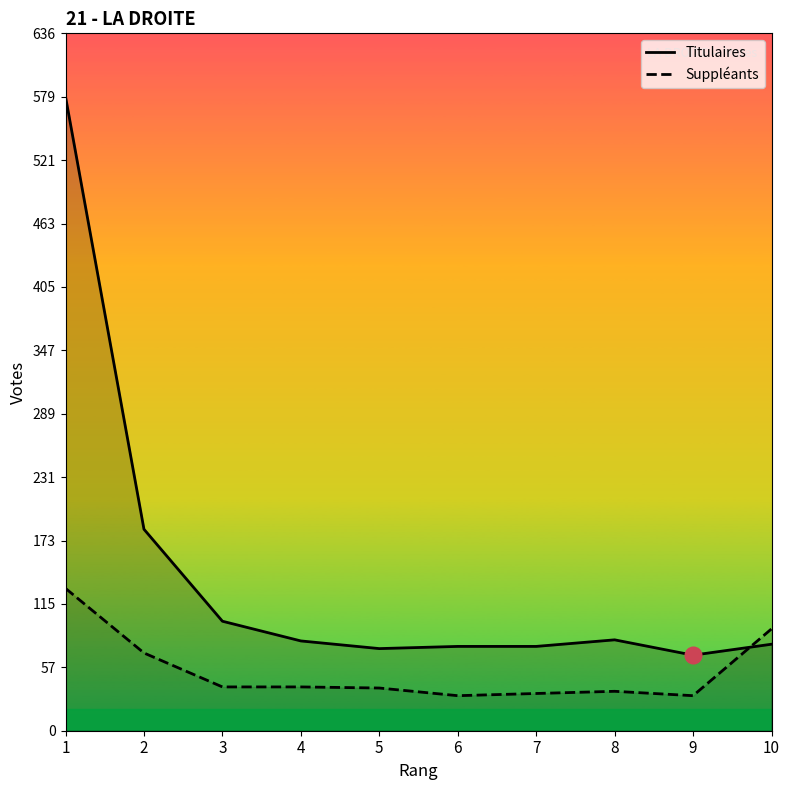

What is the average value of the Suppléants series?

55